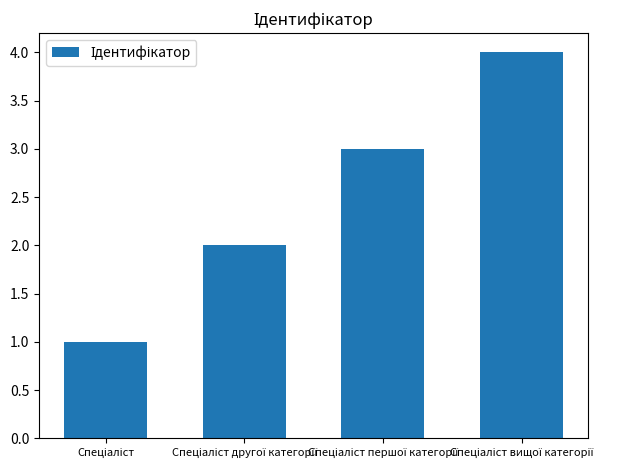

What is the greatest value displayed?

4